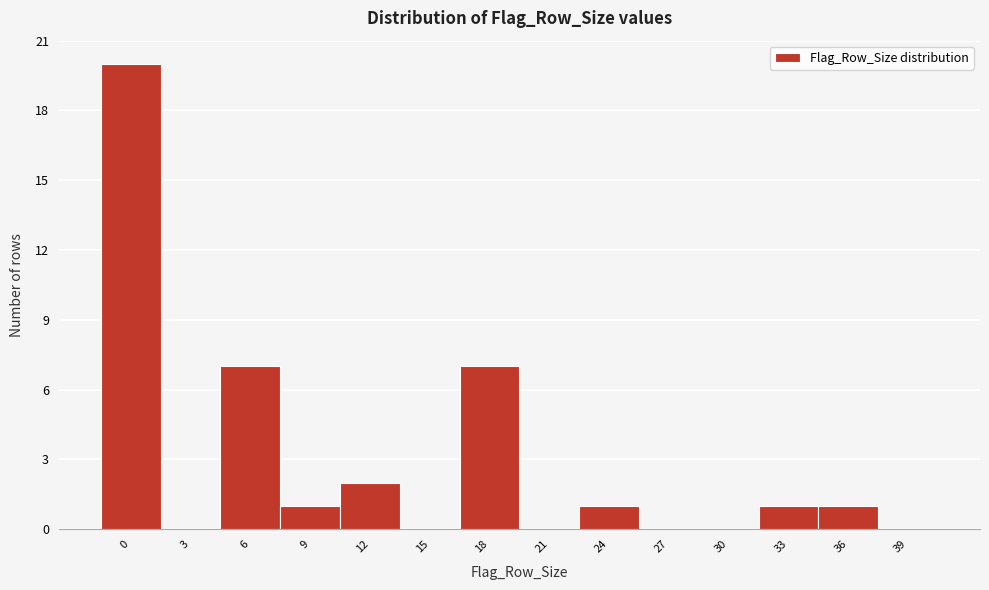

Reading left to right, list all the values displayed in this chart.

0=20	3=0	6=7	9=1	12=2	15=0	18=7	21=0	24=1	27=0	30=0	33=1	36=1	39=0